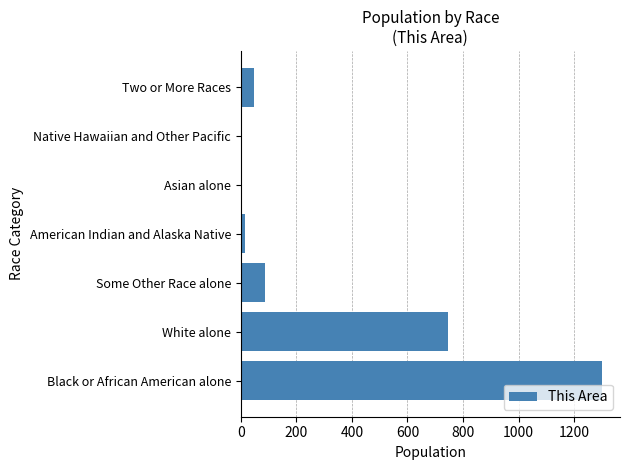

What is the greatest value displayed?

1300